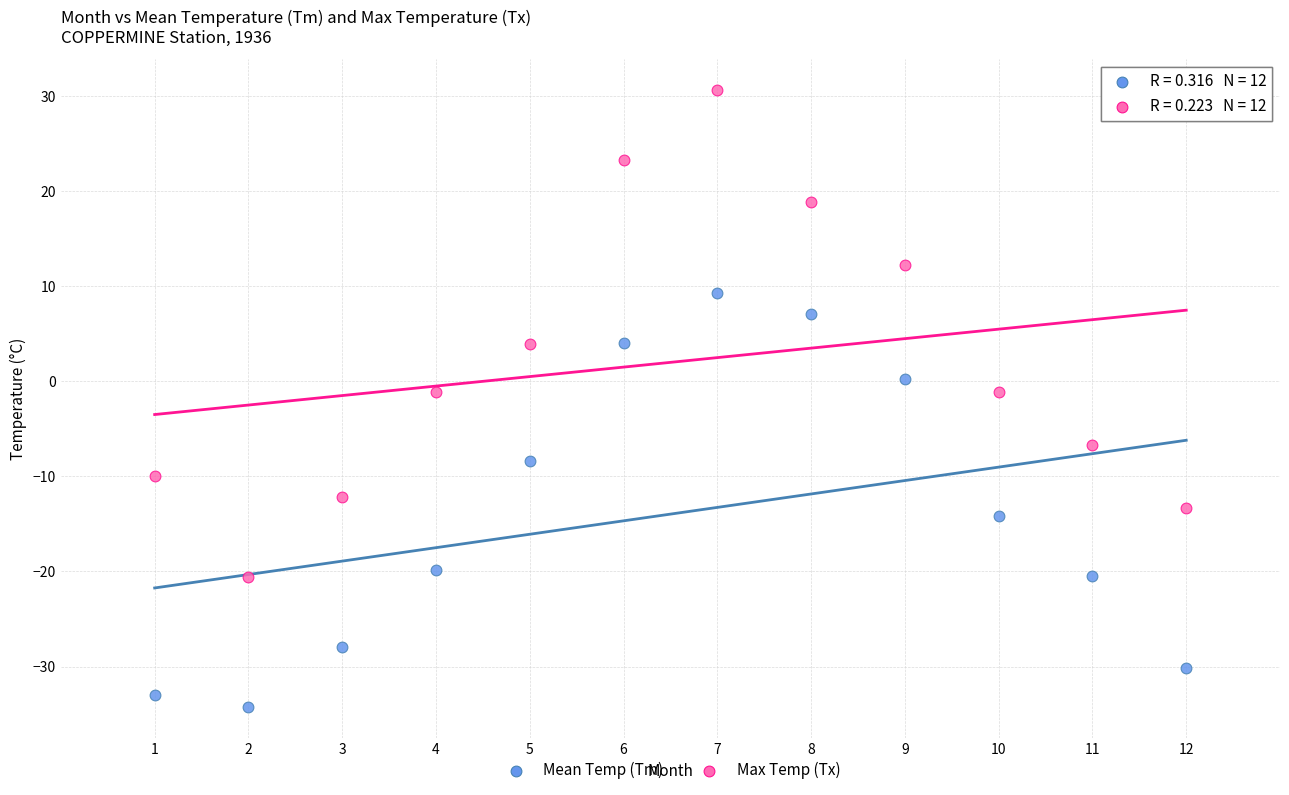

Across all data points, what is the range of Y values (max minus min)?

64.9